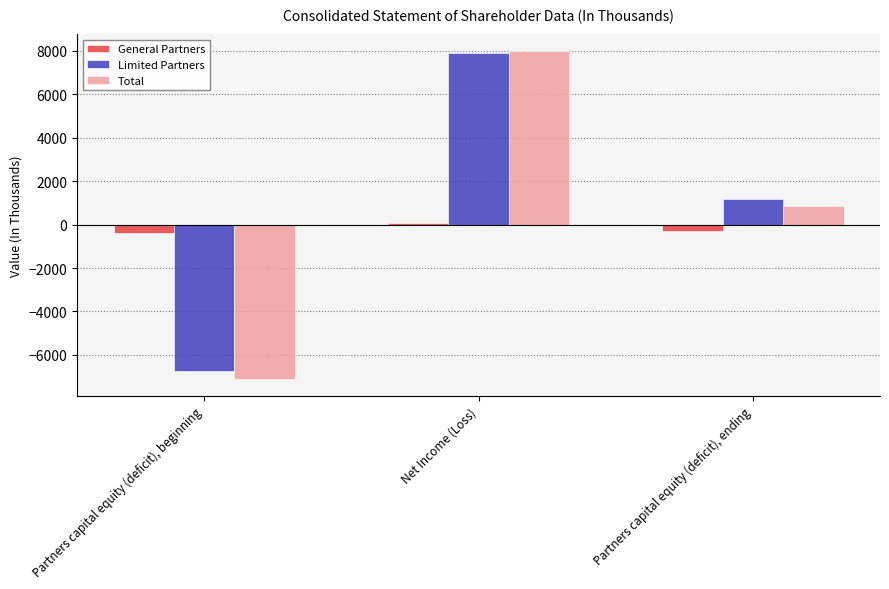

Read the Total value at Partners capital equity (deficit), beginning, to the nearest 50.

-7150